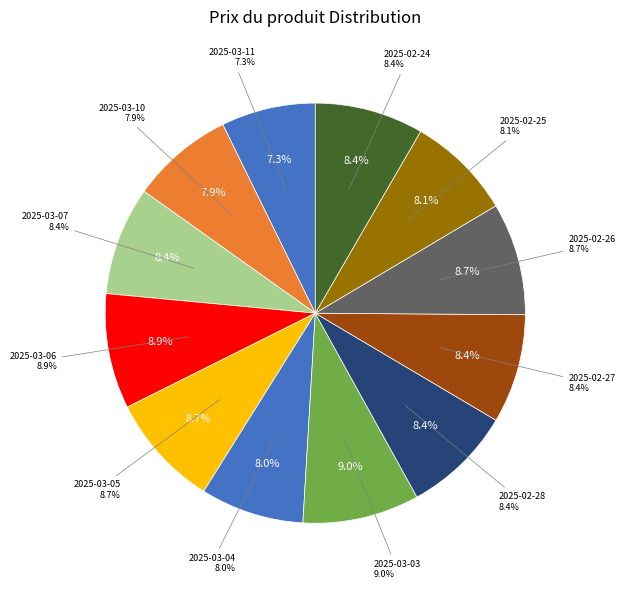

How much of the chart is everything except 2025-02-25?

91.9%